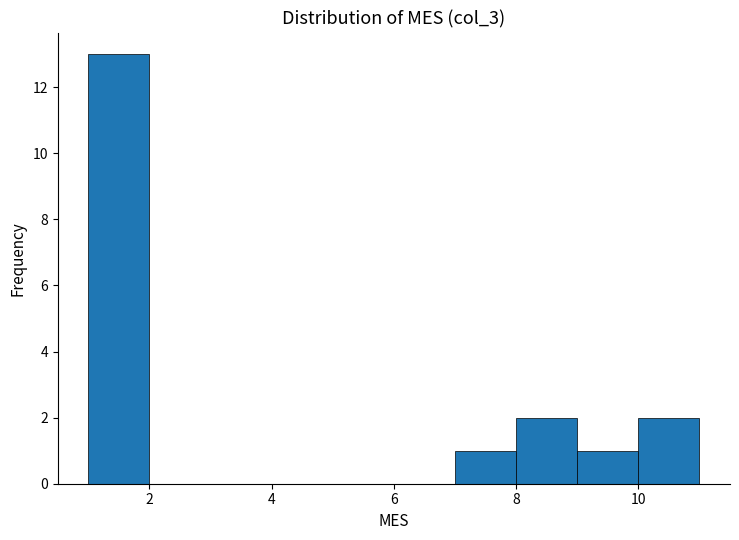

What is the height of the bar covering 10 to 11 on the x-axis? The values are not printed on the chart, so give them approximately, as read against the axis.

2